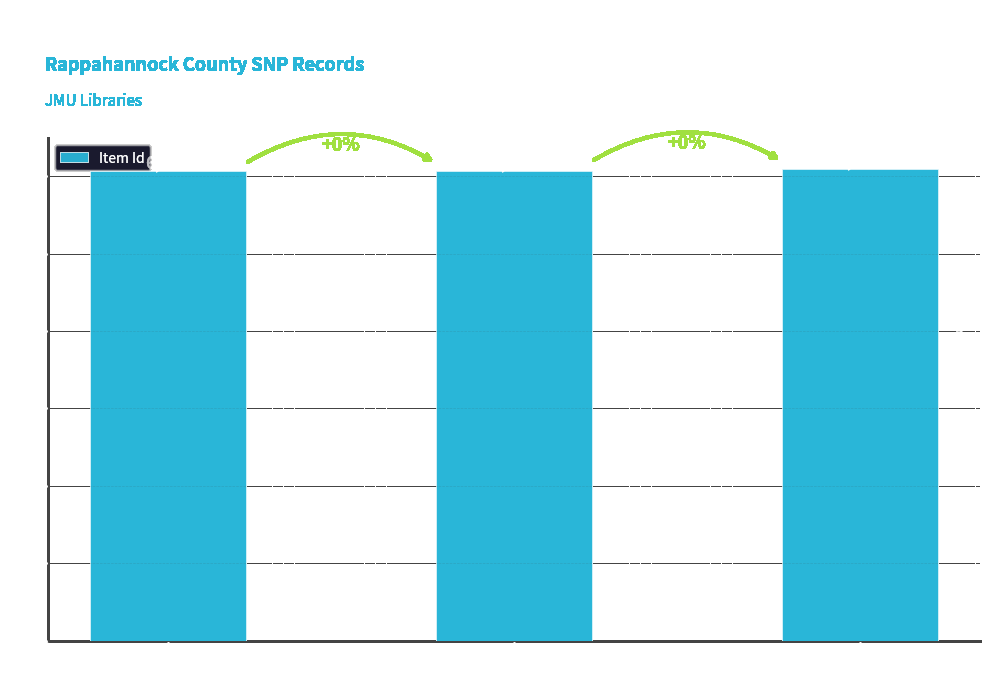

What is the difference between the values at Kelly Dr. JT
Tract 59-I and Miller JJ Estate
Tract 54-I?

24